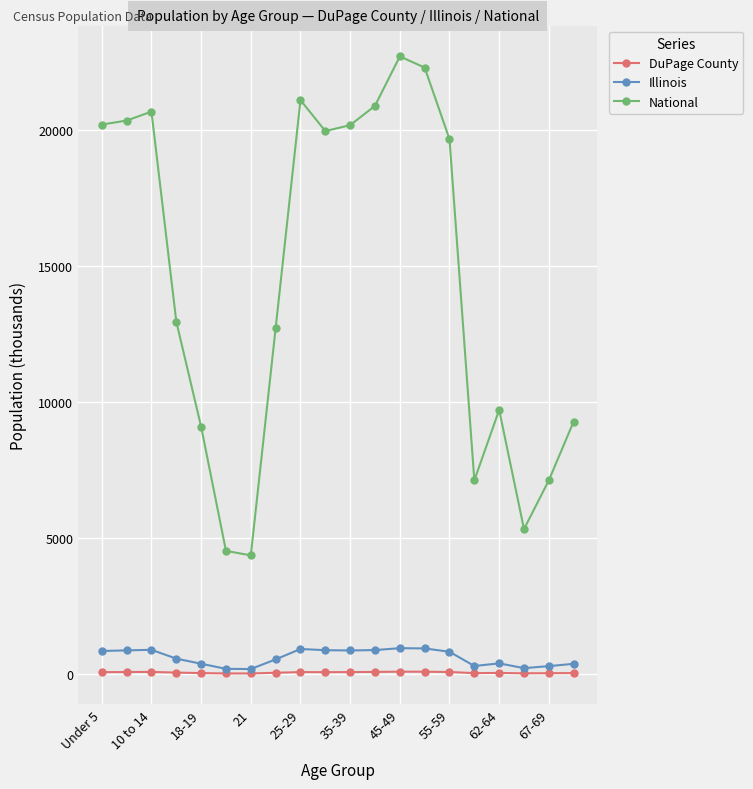

True or false: DuPage County and National cross at least once.

False